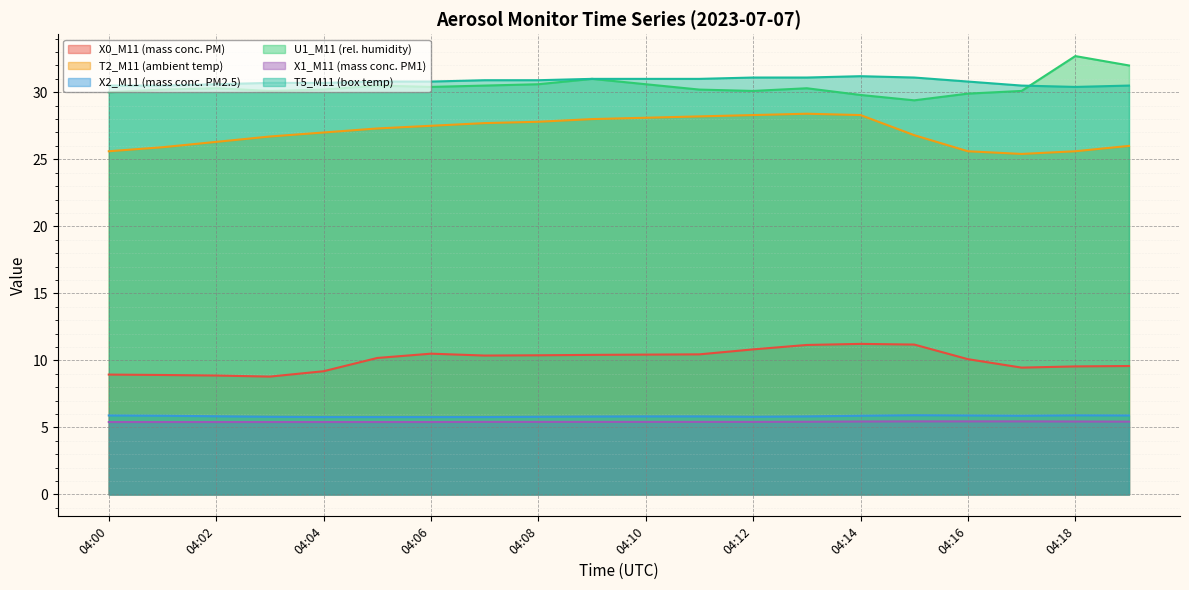

True or false: T5_M11 (box temp) and X2_M11 (mass conc. PM2.5) intersect in this chart.

False